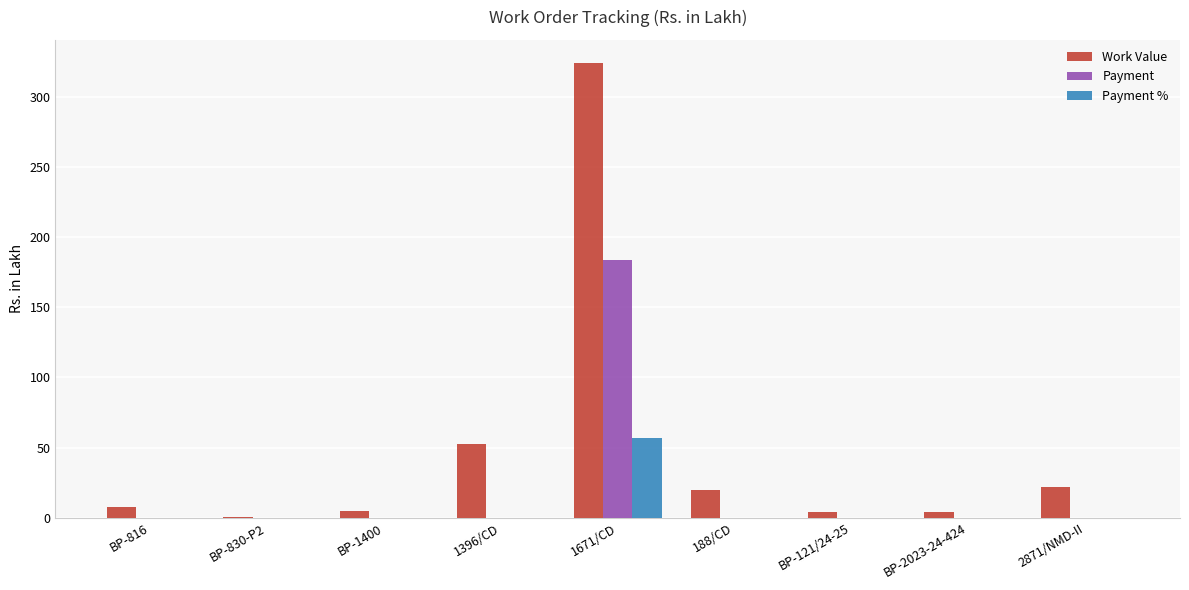

Count the number of data series in this chart.

3